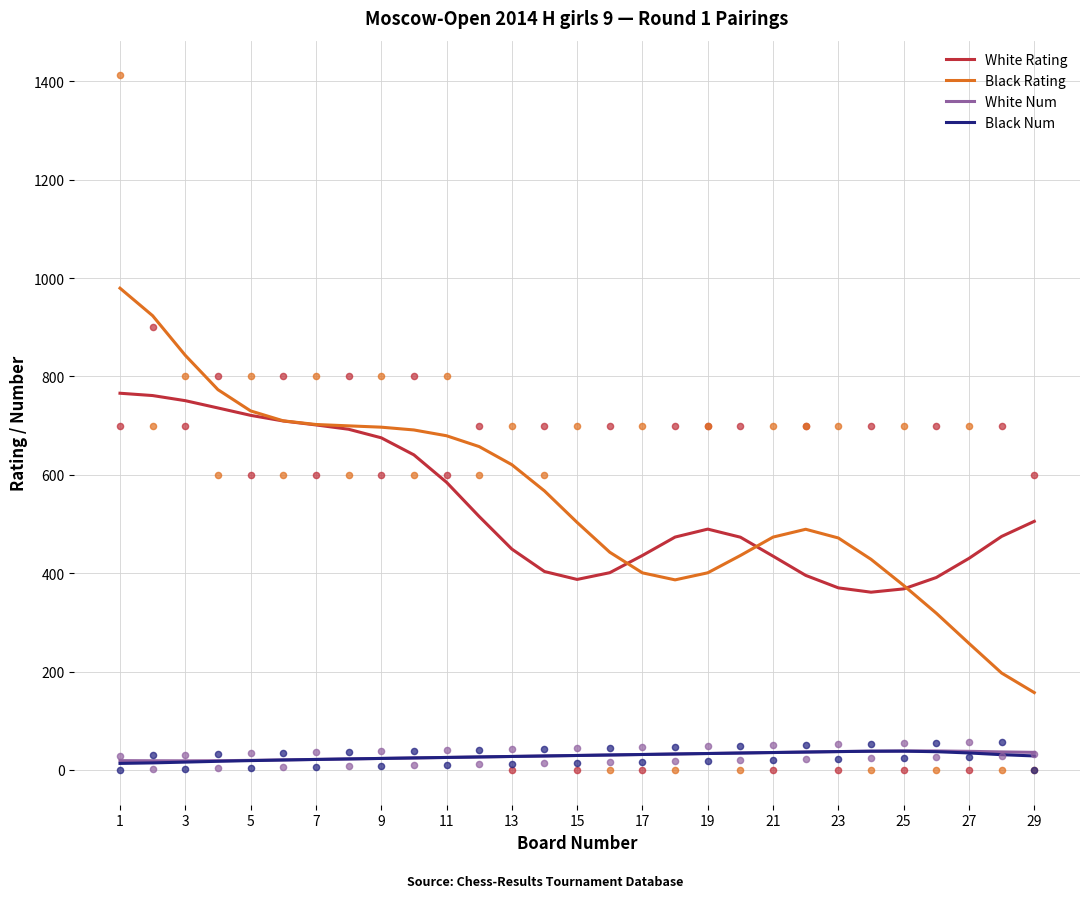

The value of Black Num at 25 is 38.2. True or false?

True